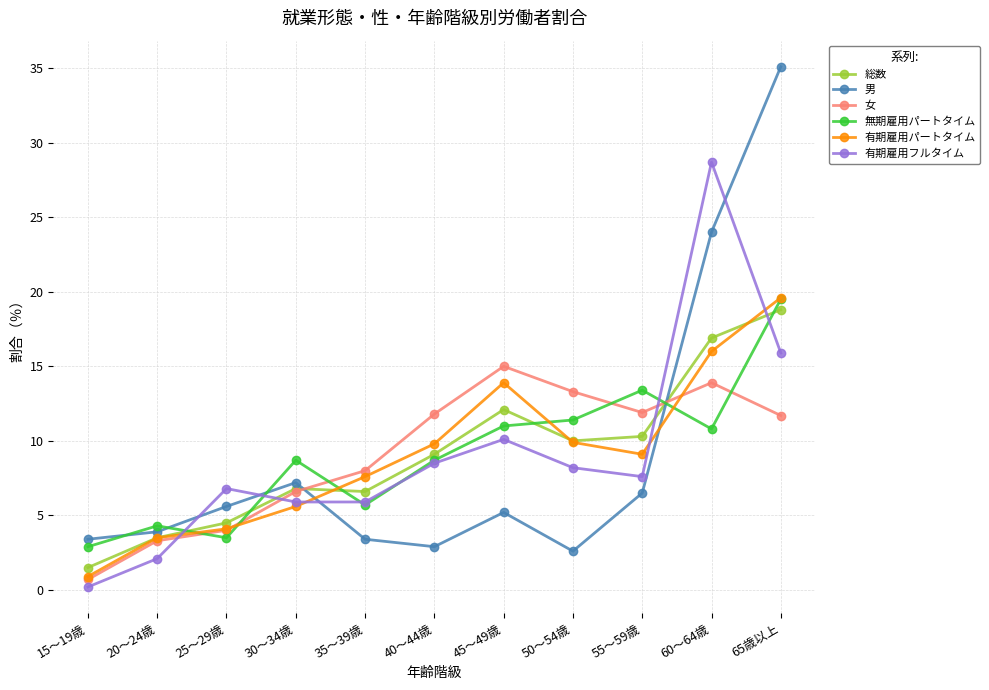

Which series ends up on top after the final intersection of 有期雇用パートタイム and 男?

男